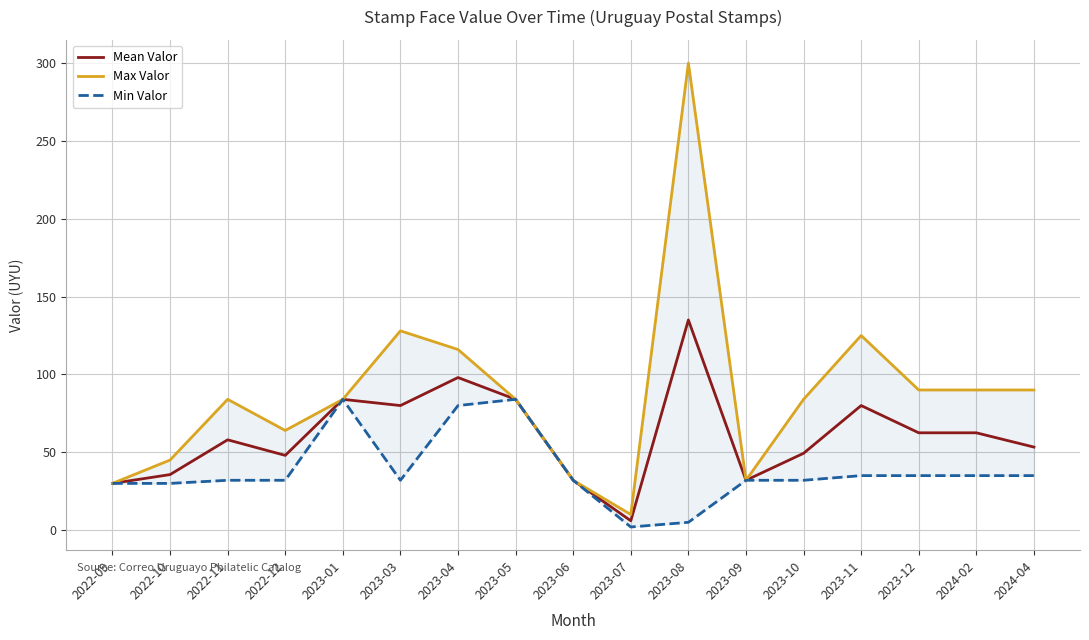

What are all the series names shown in the legend?

Mean Valor, Max Valor, Min Valor